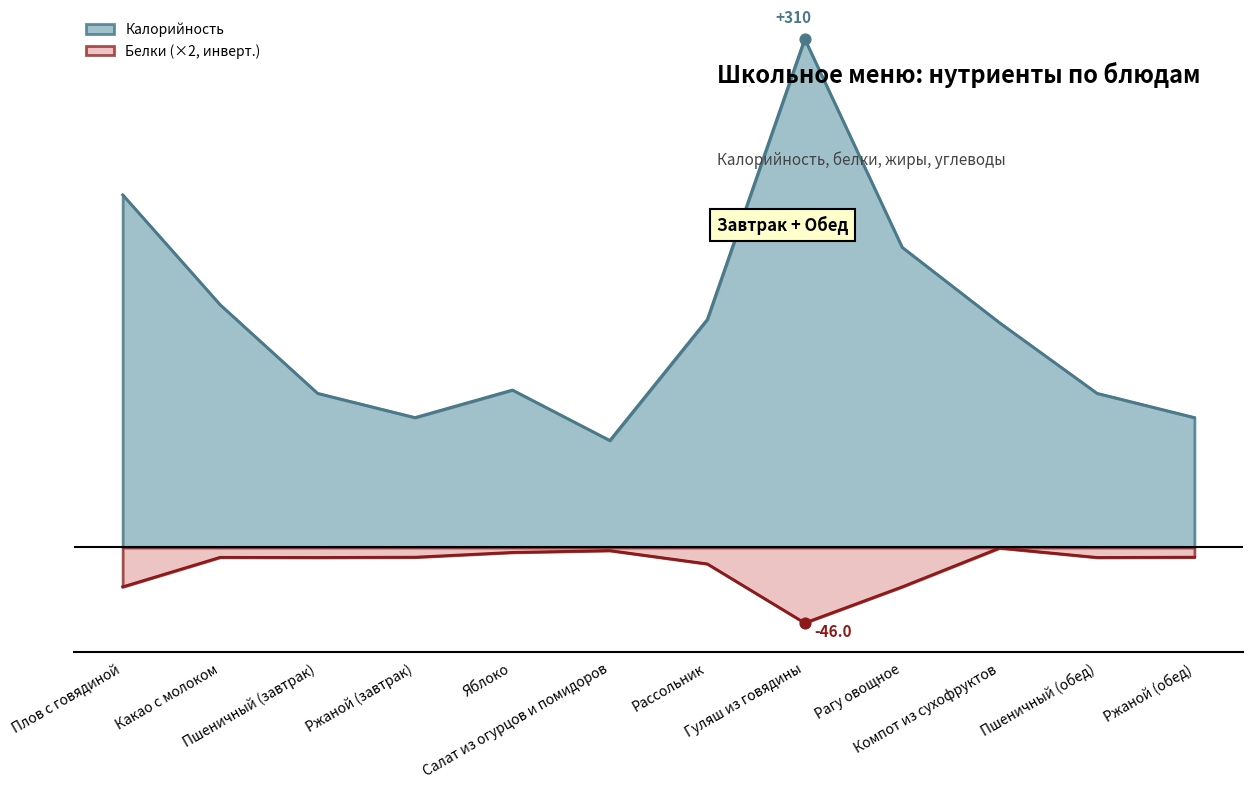

Which series reaches the minimum Y coordinate?

Белки